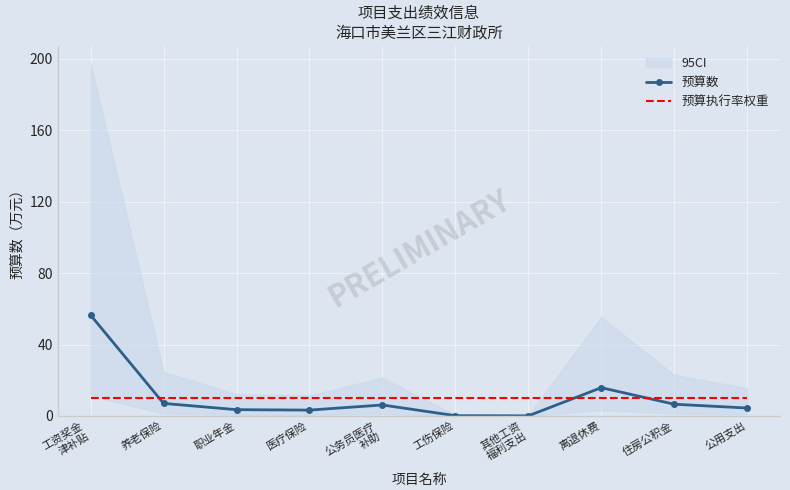

Read the 预算数 value at 医疗保险.

3.3